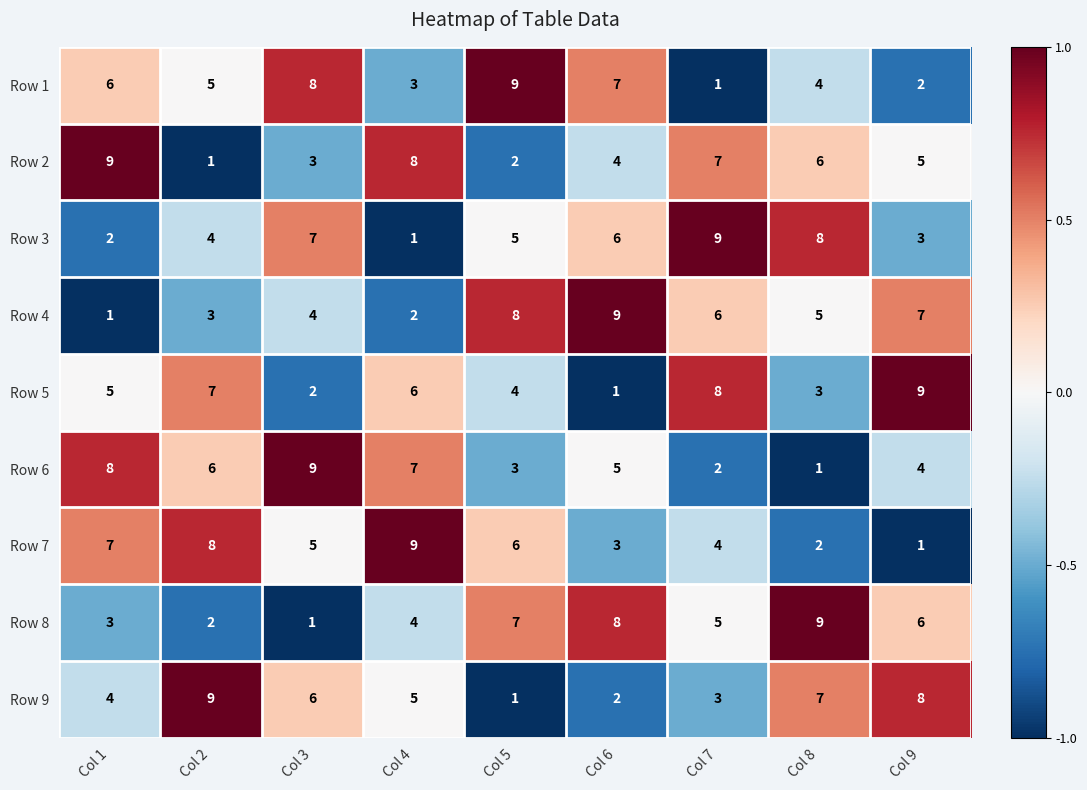

Is the value of Row 8 at Col 9 greater than the value of Row 7 at Col 8?

Yes